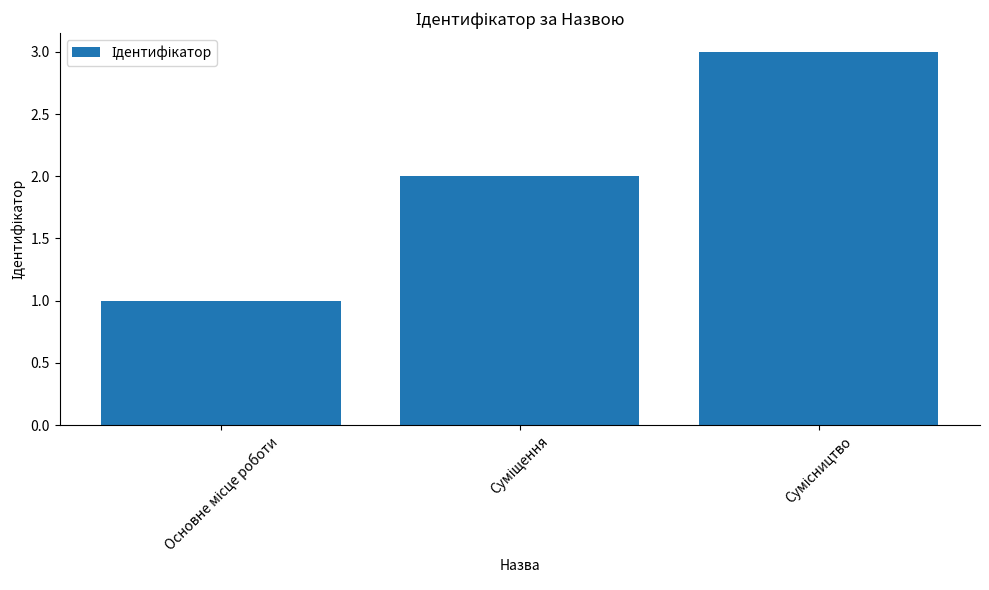

What is the value of the 1st bar from the left?

1